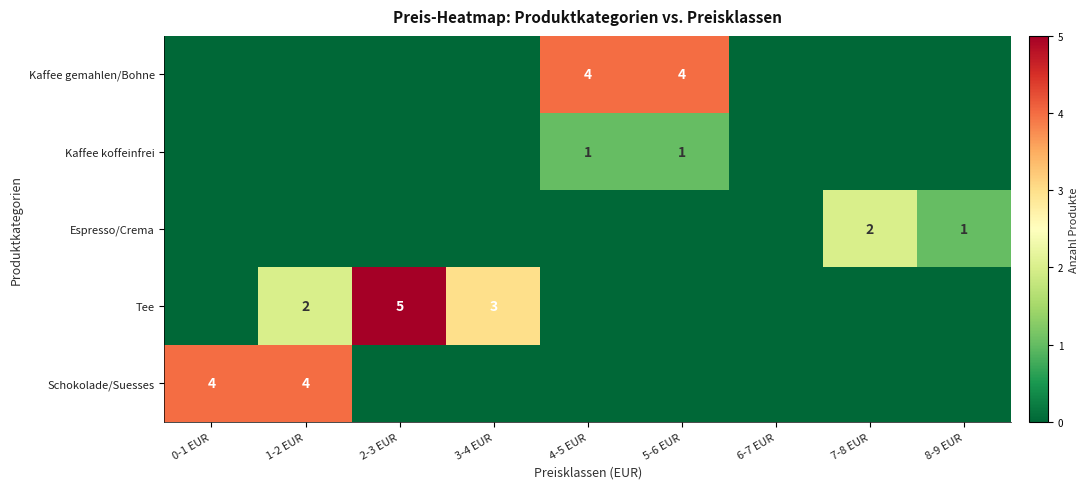

At which category is the sum across all series the highest?

1-2 EUR